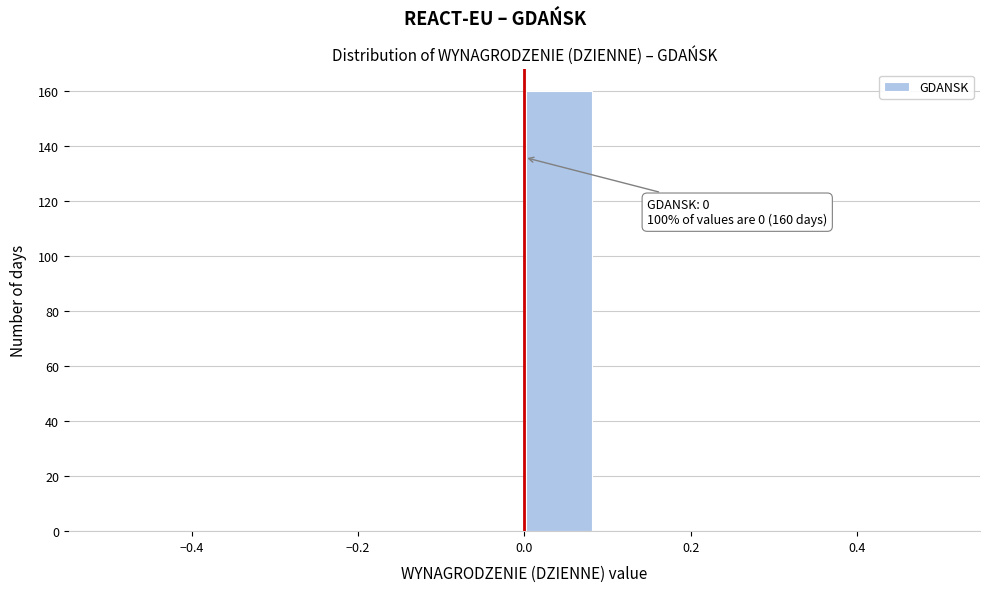

Over which range of the x-axis is the bar tallest?

0.00 to 0.08